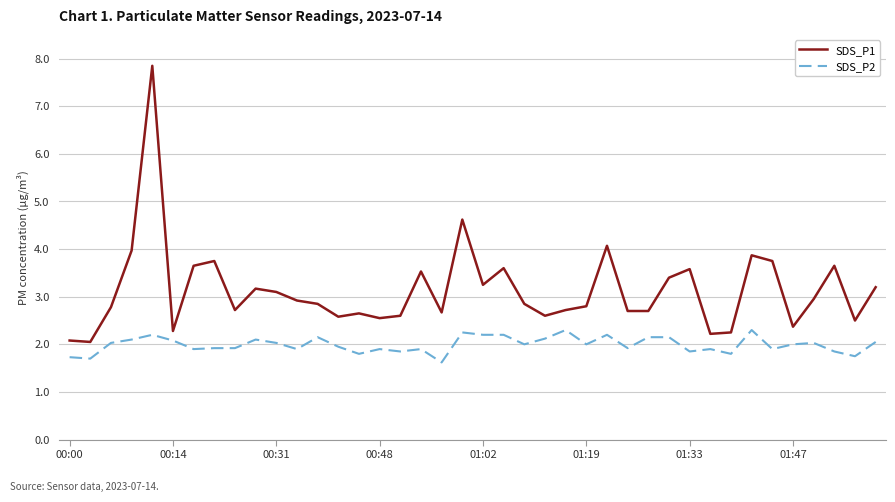

What is the difference between the maximum and minimum values in the SDS_P2 series?

0.7